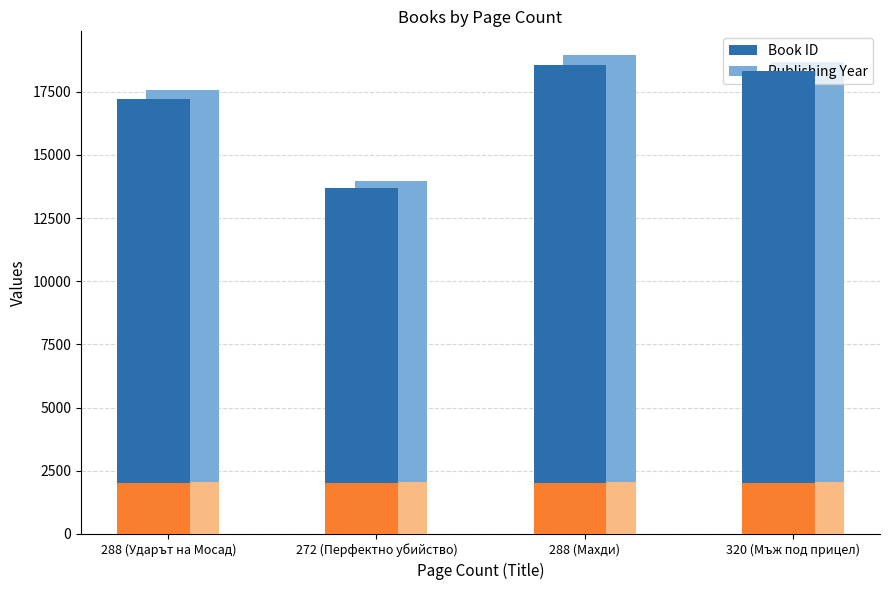

The Book ID series shows 13701 at 272 (Перфектно убийство). True or false?

True